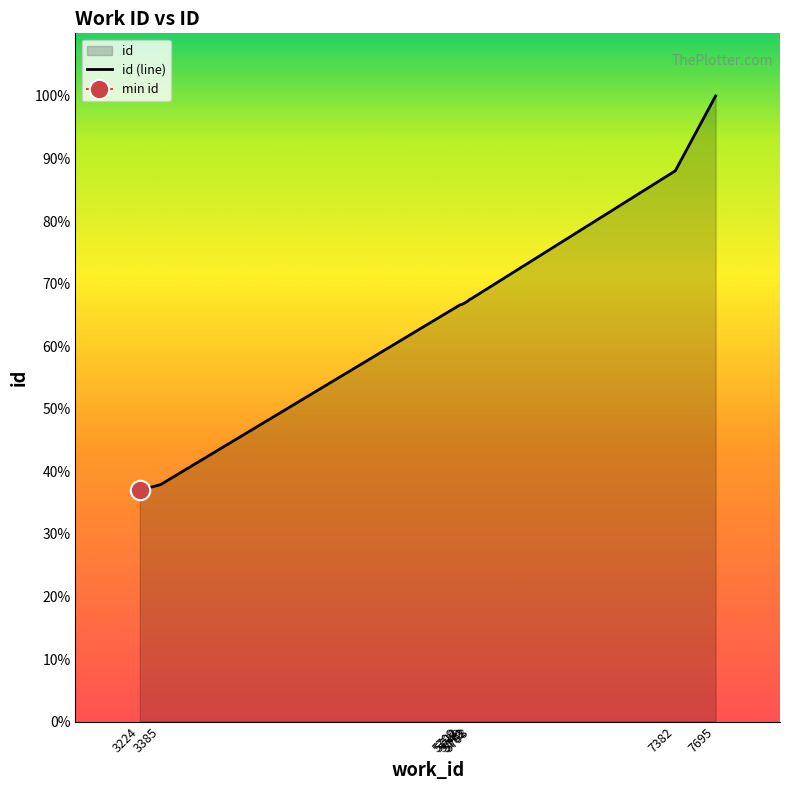

At which label is the value closest to 15675?

5798